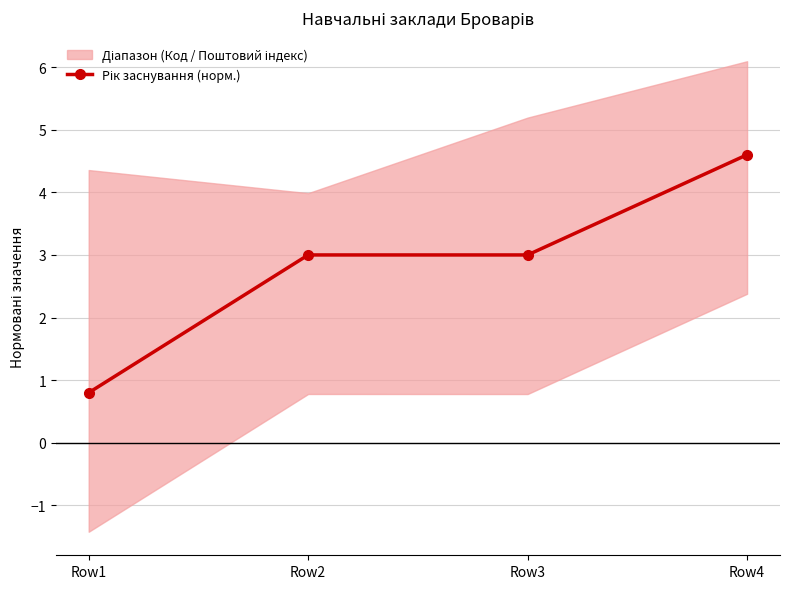

Rank the categories by value from highest to lowest.

Row4, Row2, Row3, Row1